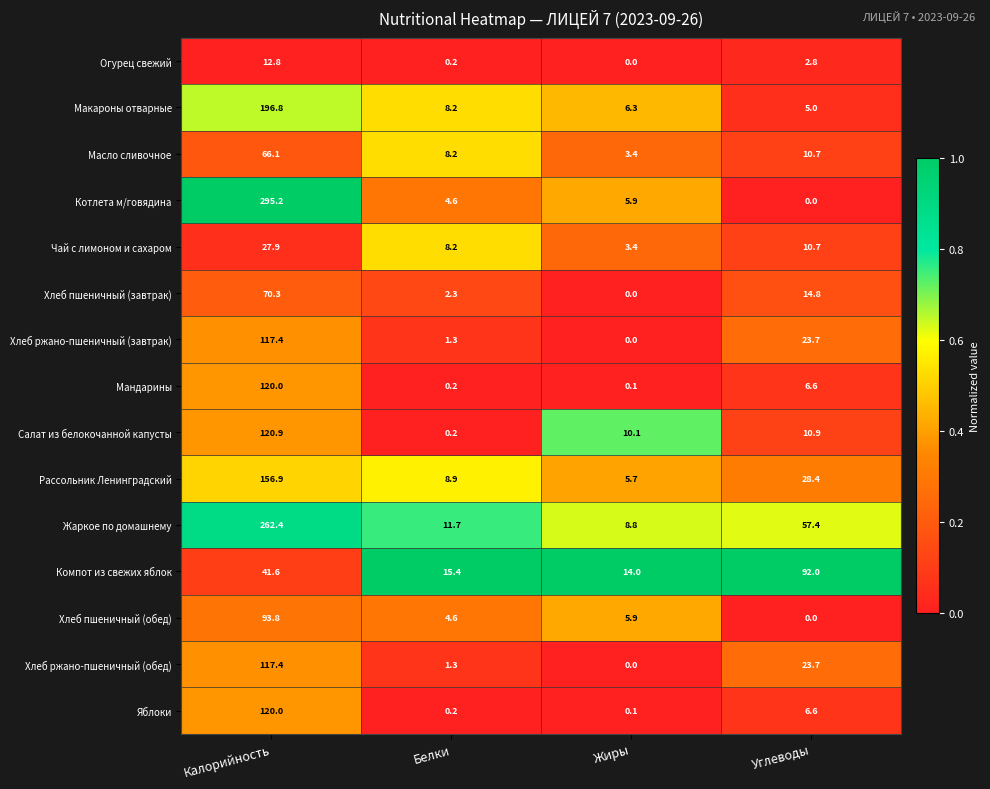

What is the total value across all series at Калорийность?

1819.5